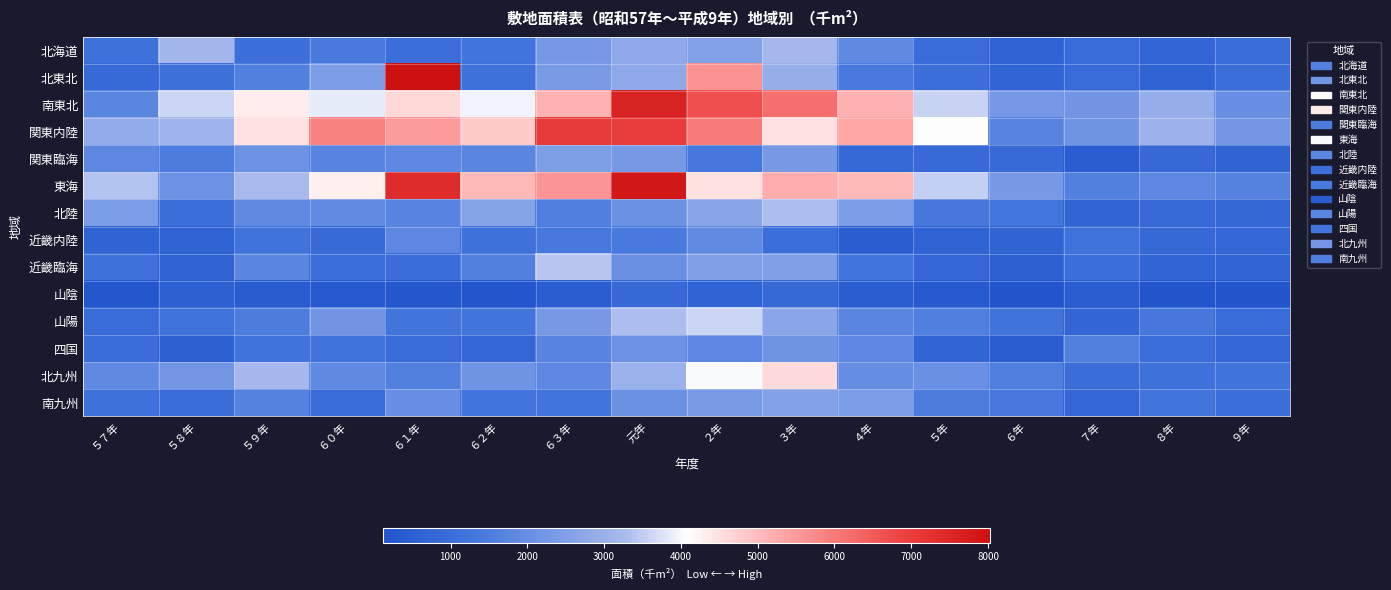

How many series are shown in this chart?

14